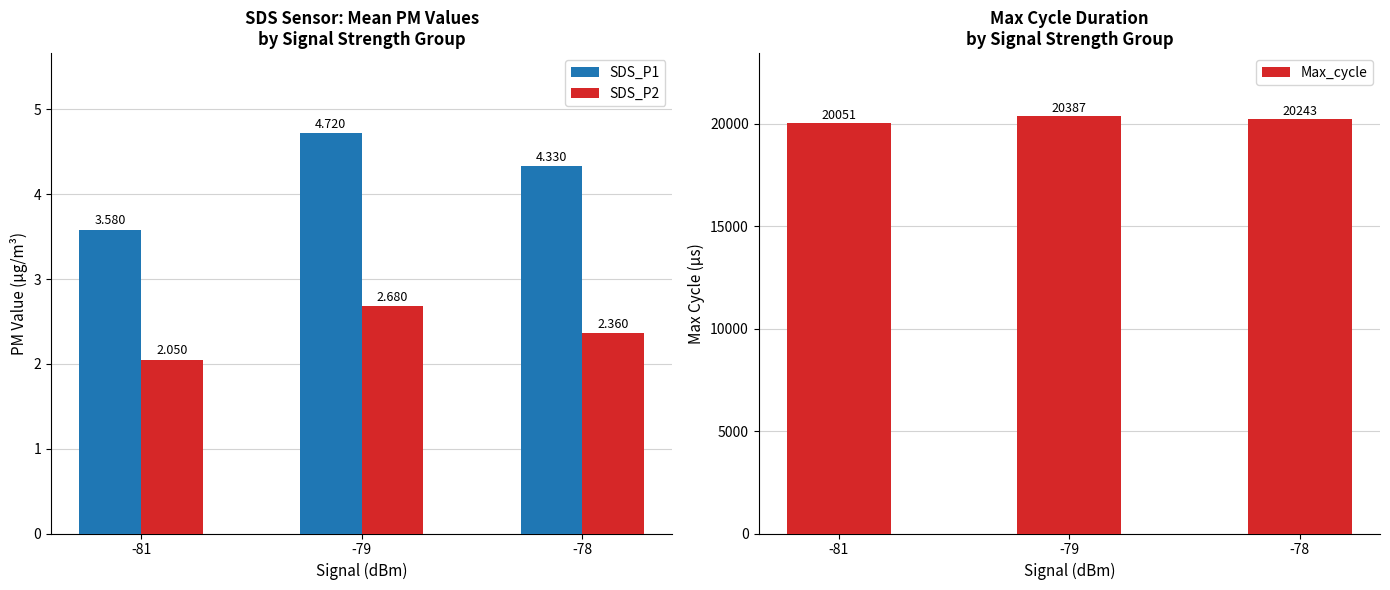

What is the sum of all Max_cycle values?

60681